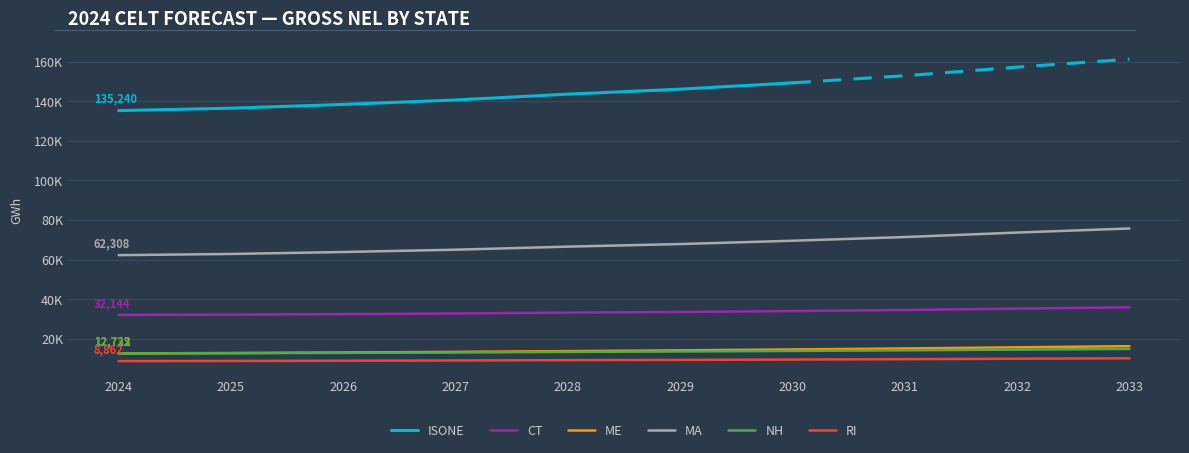

True or false: ME has a value of 22695 at 2030.

False